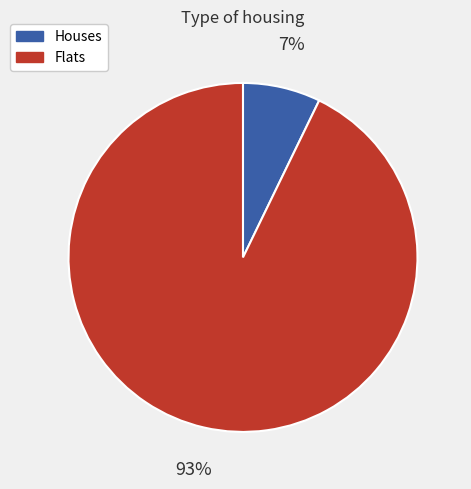

How many slices are in this pie chart?

2